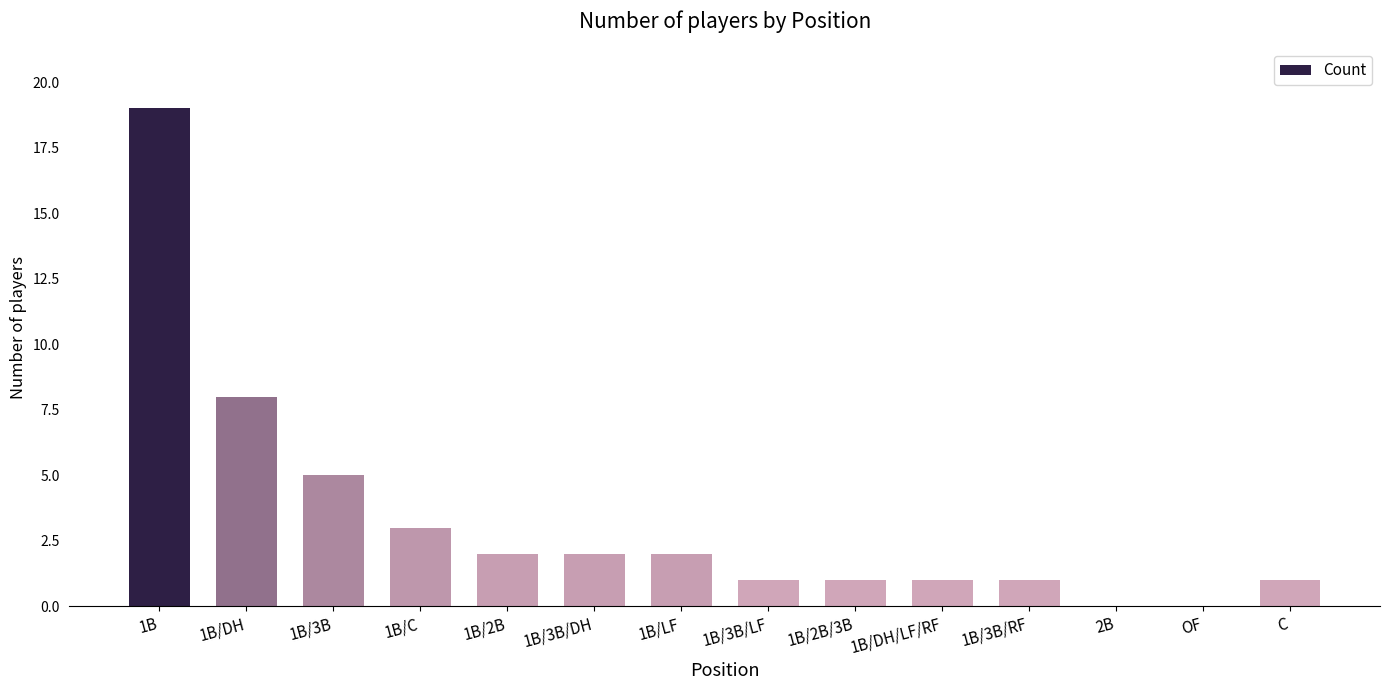

Reading left to right, list all the values displayed in this chart.

1B=19	1B/DH=8	1B/3B=5	1B/C=3	1B/2B=2	1B/3B/DH=2	1B/LF=2	1B/3B/LF=1	1B/2B/3B=1	1B/DH/LF/RF=1	1B/3B/RF=1	2B=0	OF=0	C=1